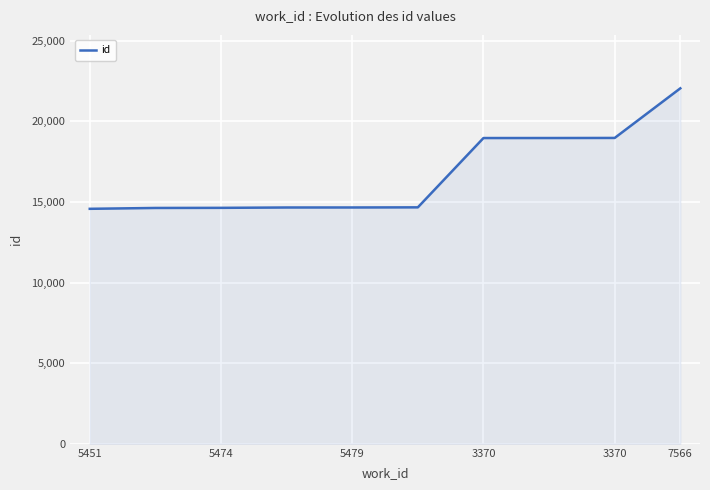

What is the minimum value shown in the chart?

14572